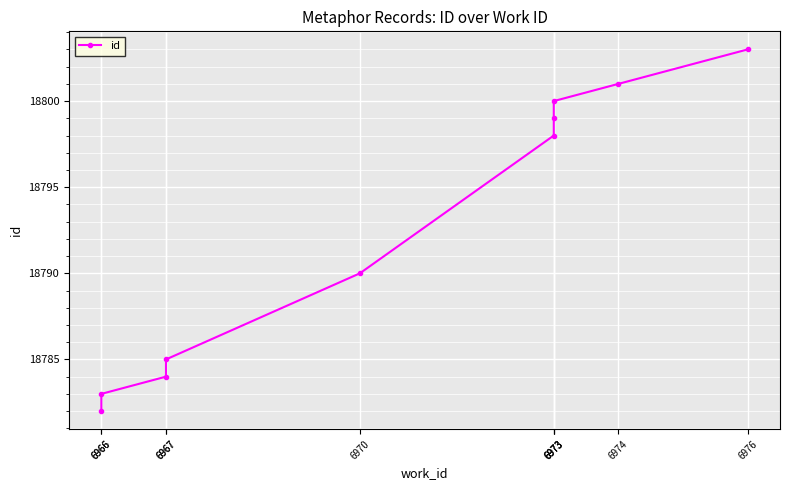

At which label is the value closest to 18792?

6970